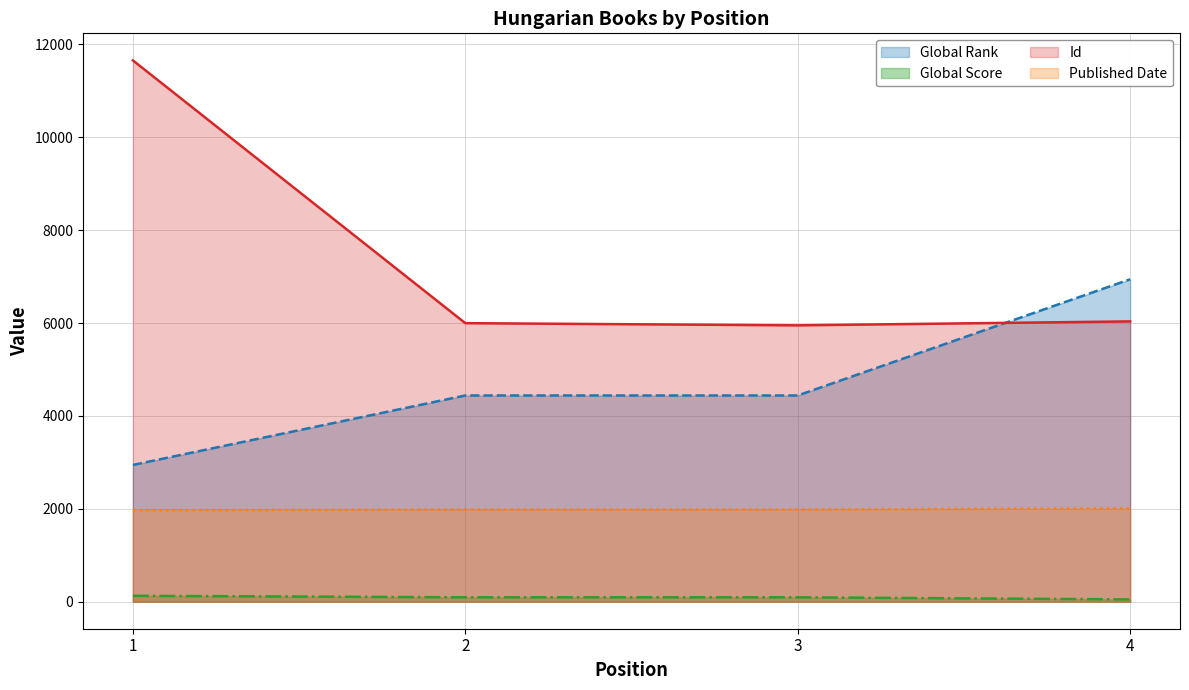

How many Published Date values are between 1985 and 2010?

3